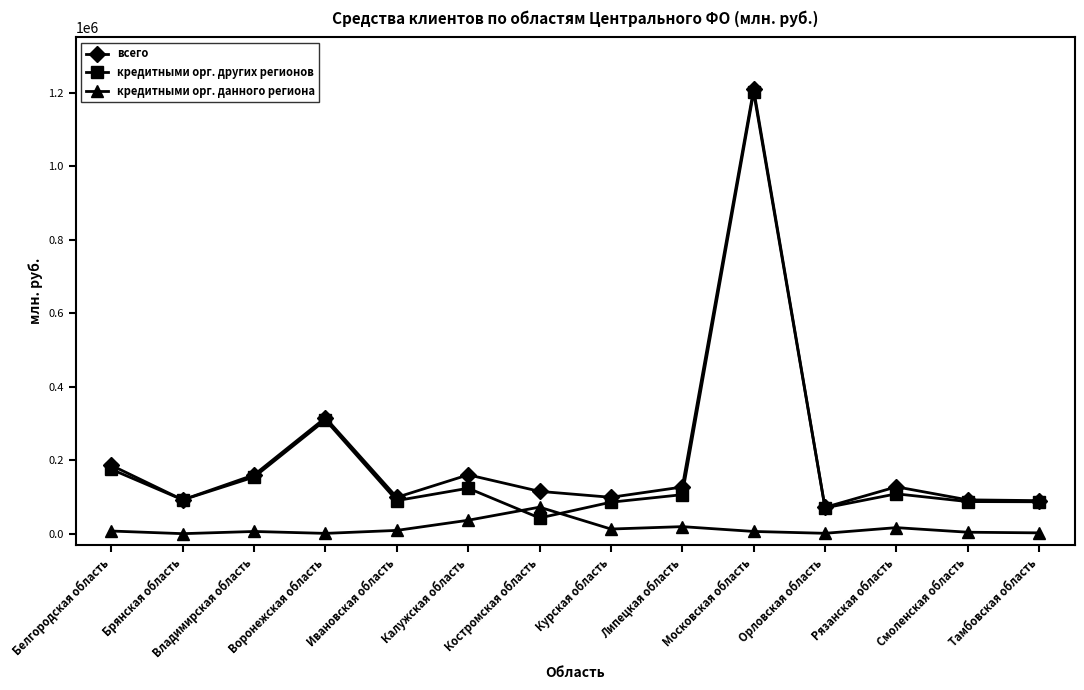

True or false: всего and кредитными орг. данного региона cross at least once.

False